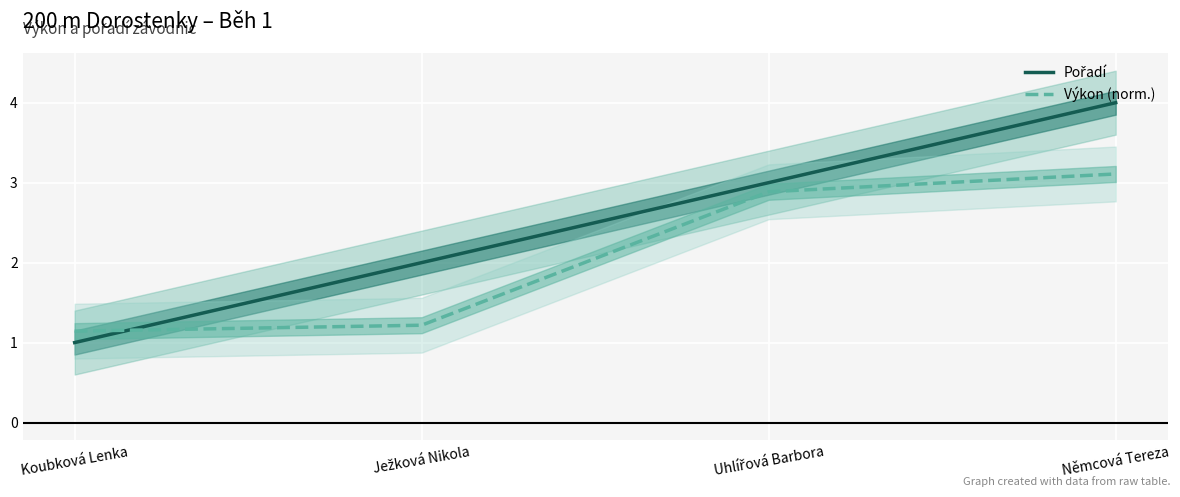

What is the label of the 2nd point from the right?

Uhlířová Barbora